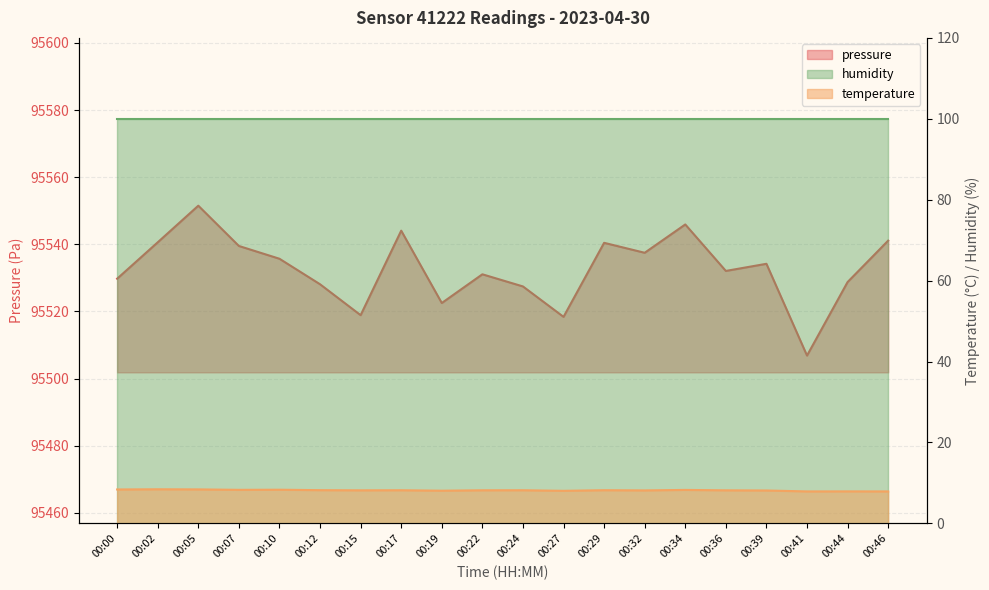

The value of pressure at 00:22 is 95531.1. True or false?

True